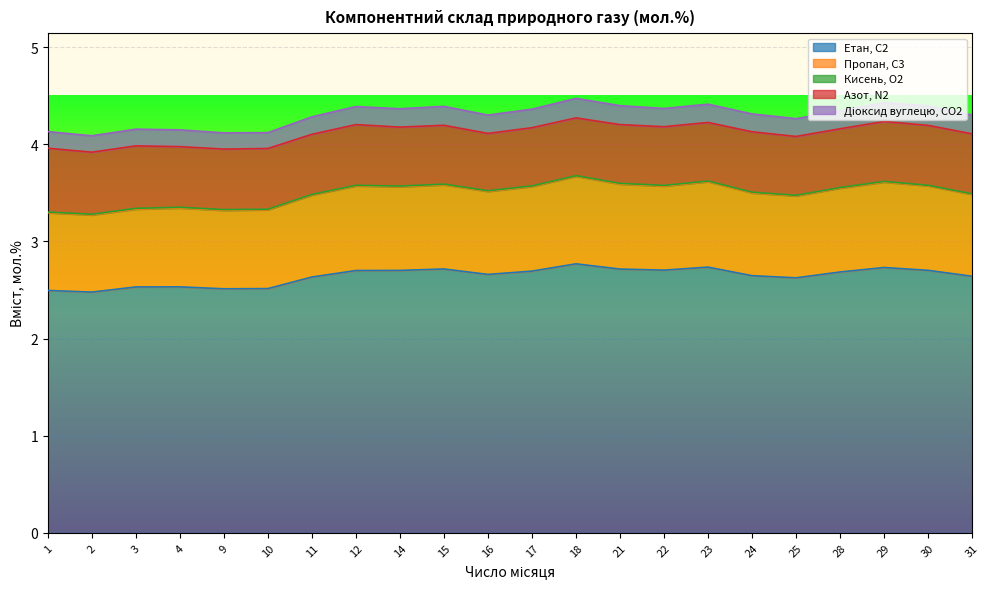

Reading left to right, what are all the values shown in this chart?

Етан, С2: 2.5	2.5	2.5	2.5	2.5	2.5	2.6	2.7	2.7	2.7	2.7	2.7	2.8	2.7	2.7	2.7	2.6	2.6	2.7	2.7	2.7	2.6
Пропан, С3: 0.8	0.8	0.8	0.8	0.8	0.8	0.8	0.9	0.9	0.9	0.9	0.9	0.9	0.9	0.9	0.9	0.9	0.8	0.9	0.9	0.9	0.8
Кисень, О2: 0.0	0.0	0.0	0.0	0.0	0.0	0.0	0.0	0.0	0.0	0.0	0.0	0.0	0.0	0.0	0.0	0.0	0.0	0.0	0.0	0.0	0.0
Азот, N2: 0.7	0.6	0.6	0.6	0.6	0.6	0.6	0.6	0.6	0.6	0.6	0.6	0.6	0.6	0.6	0.6	0.6	0.6	0.6	0.6	0.6	0.6
Діоксид вуглецю, CО2: 0.2	0.2	0.2	0.2	0.2	0.2	0.2	0.2	0.2	0.2	0.2	0.2	0.2	0.2	0.2	0.2	0.2	0.2	0.2	0.2	0.2	0.2